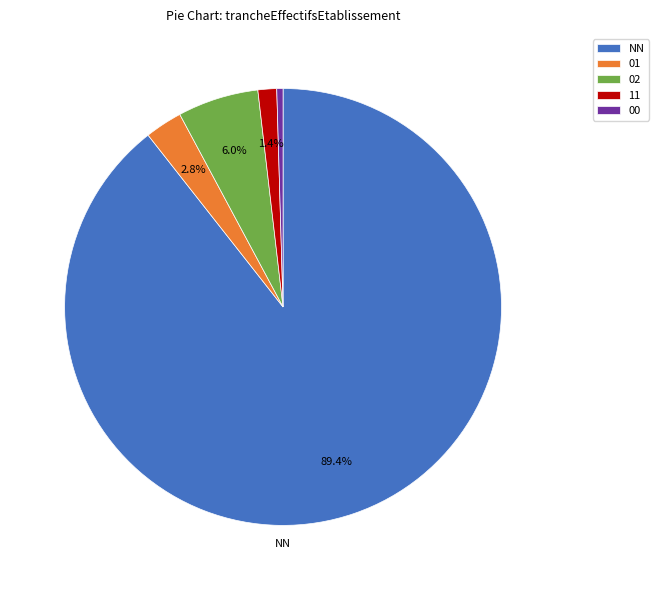

The 02 slice represents 6% of the pie. True or false?

True